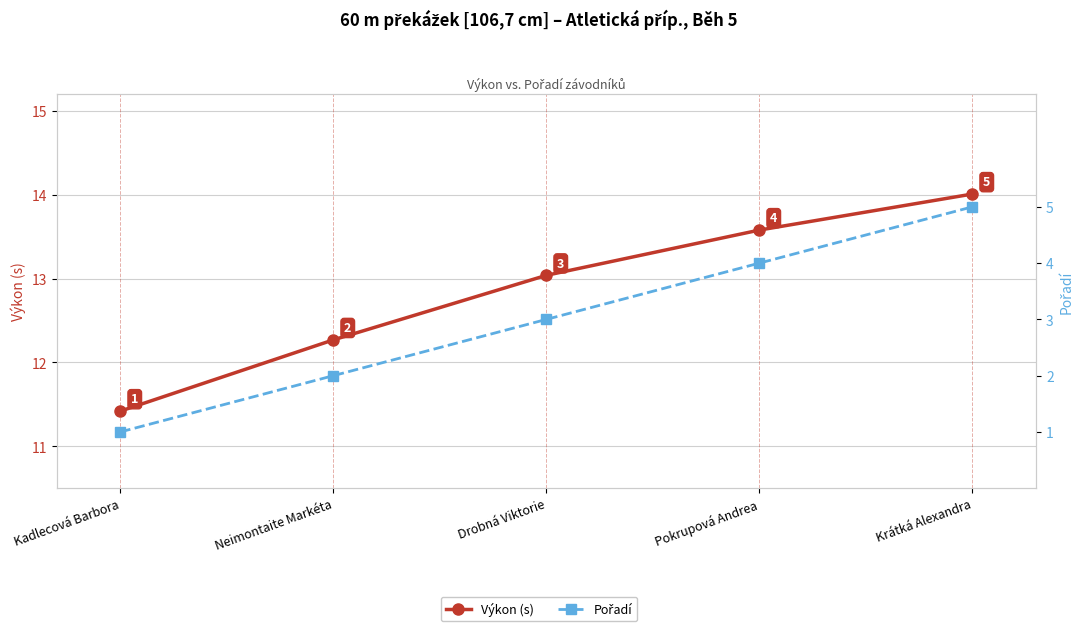

What position from the right is Pokrupová Andrea?

2